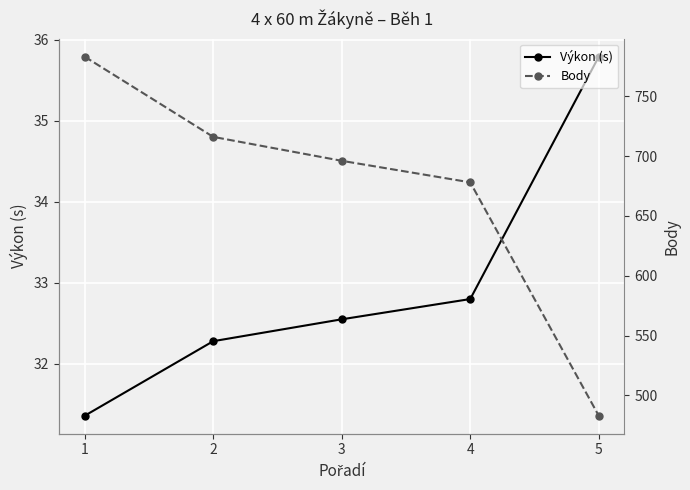

At which category is the sum across all series the highest?

1